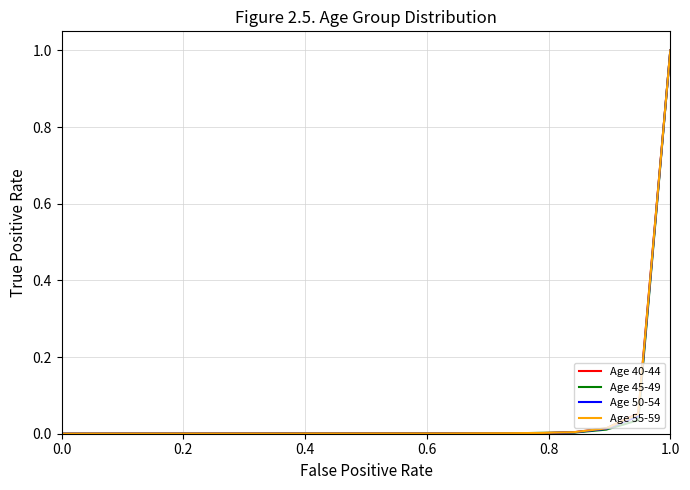

What is the maximum value for Age 40-44?

1.0